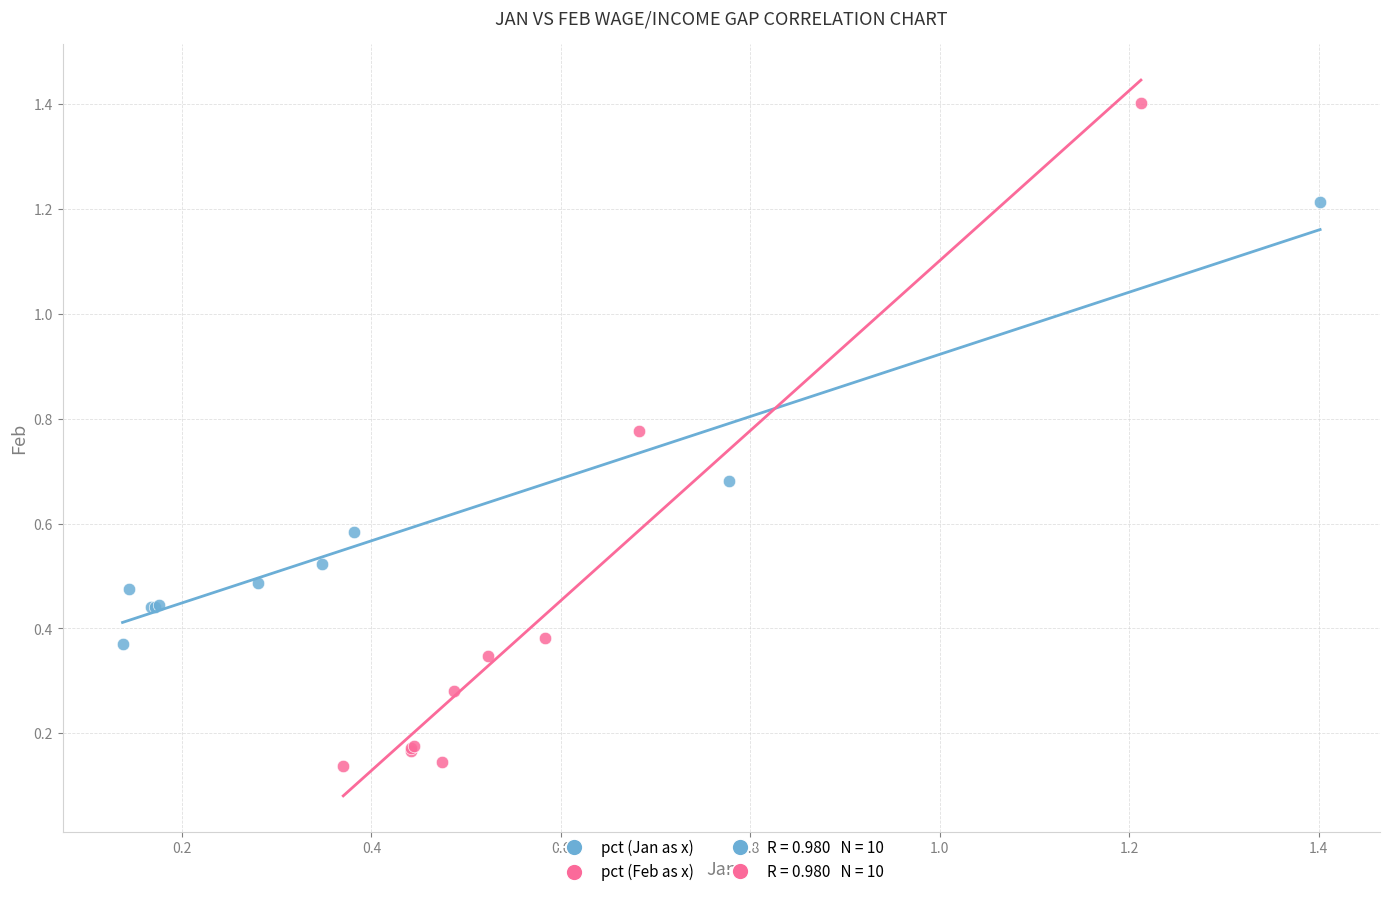

Which series has the largest Y range (max minus min)?

pct (Feb as x)